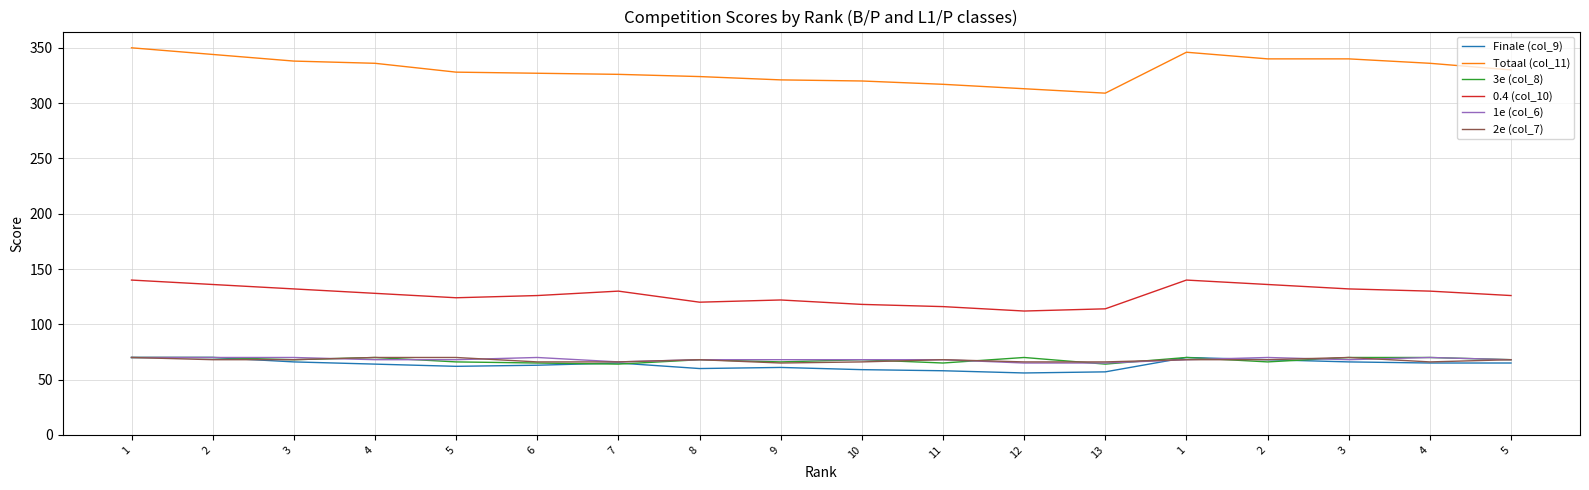

What are all the series names shown in the legend?

Finale (col_9), Totaal (col_11), 3e (col_8), 0.4 (col_10), 1e (col_6), 2e (col_7)